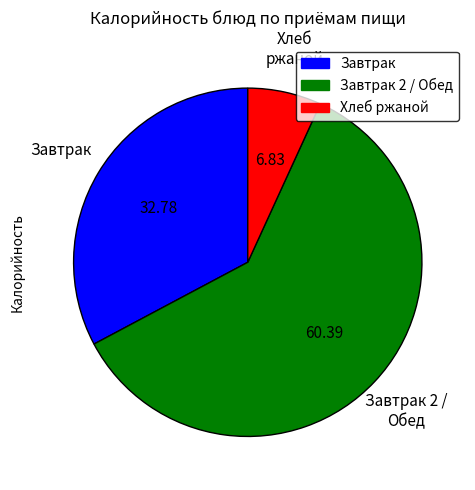

Does any single category account for the majority?

Yes